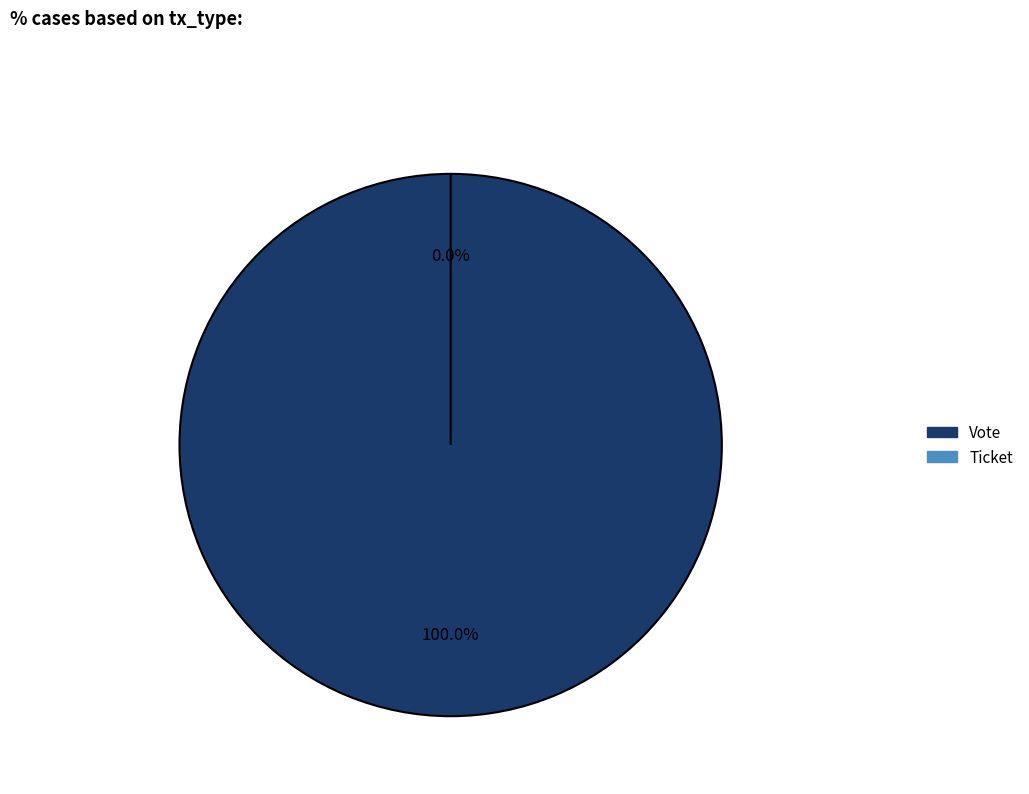

To the nearest percent, what portion does Vote represent?

100%